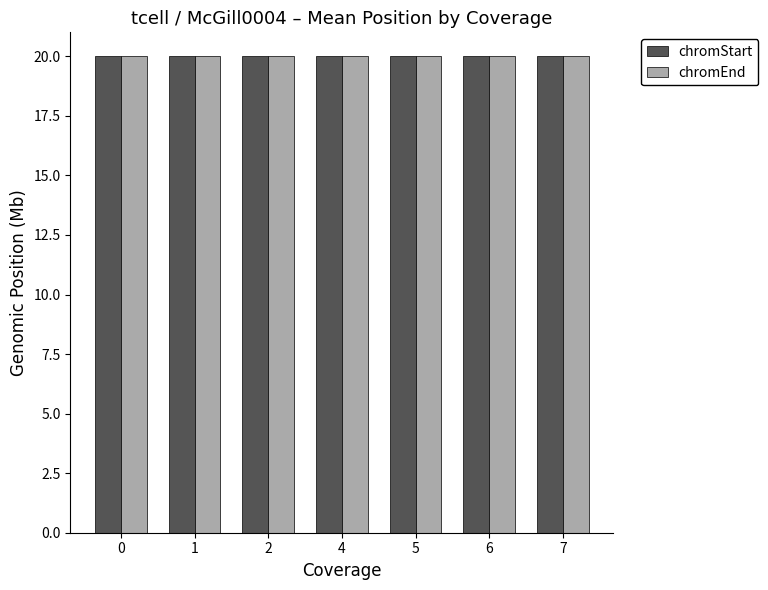

How many bars are there in each group?

2